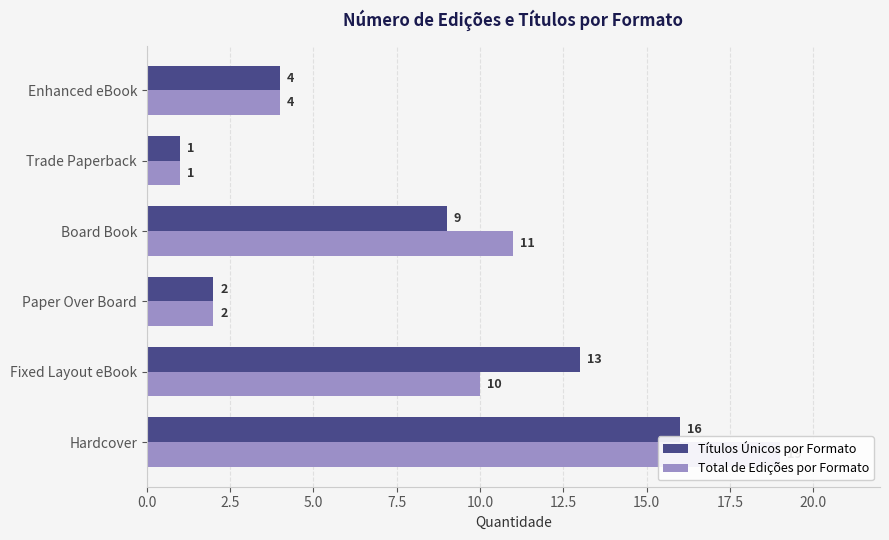

The Títulos Únicos por Formato series shows 1 at Trade Paperback. True or false?

False